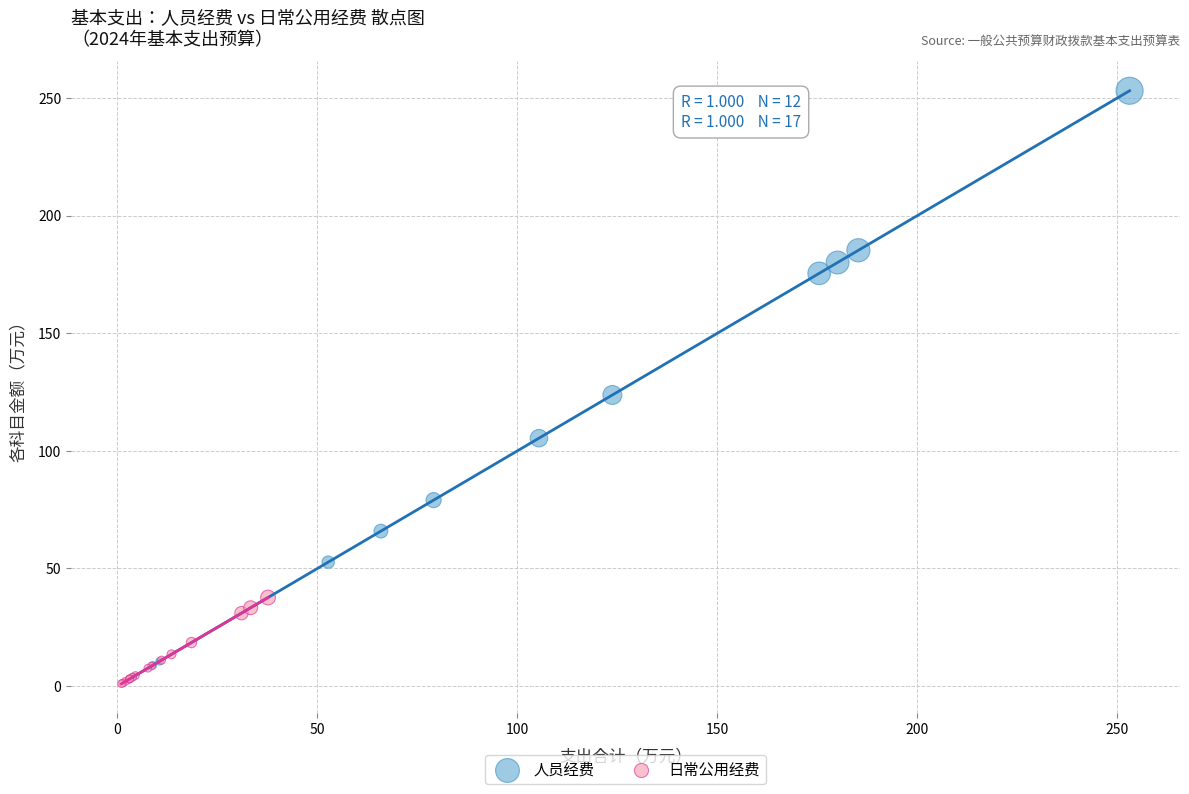

Which series contains the highest Y value?

人员经费